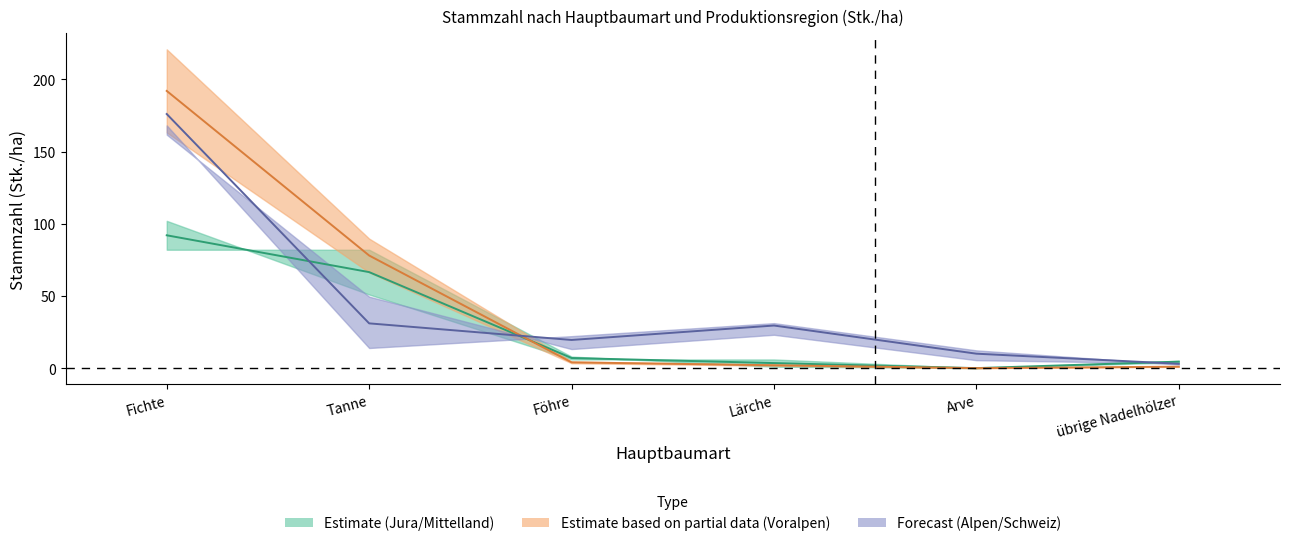

How many lines are shown in the chart?

5